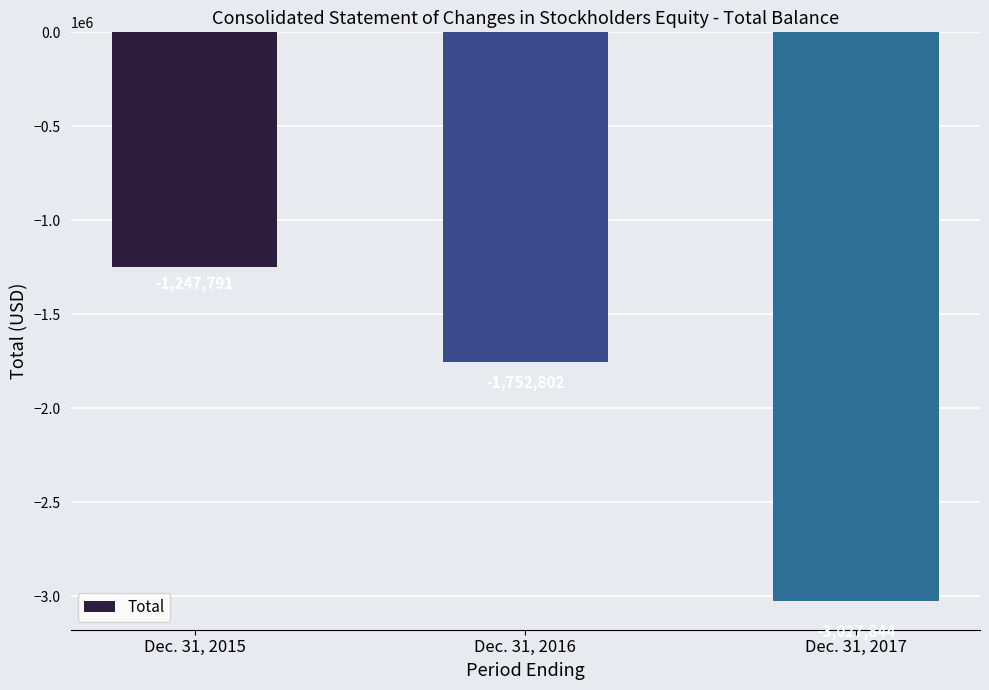

True or false: the data shows -3027844 at Dec. 31, 2017.

True